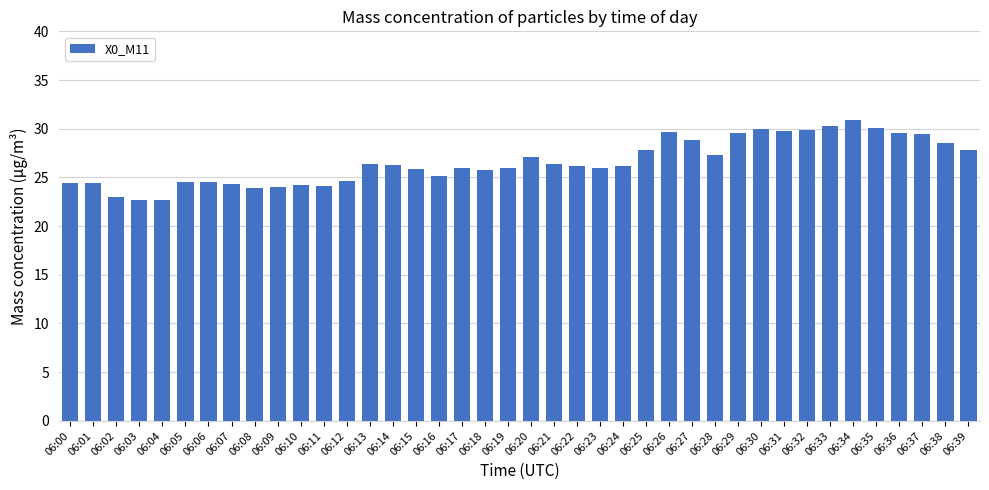

What is the greatest value displayed?

30.9